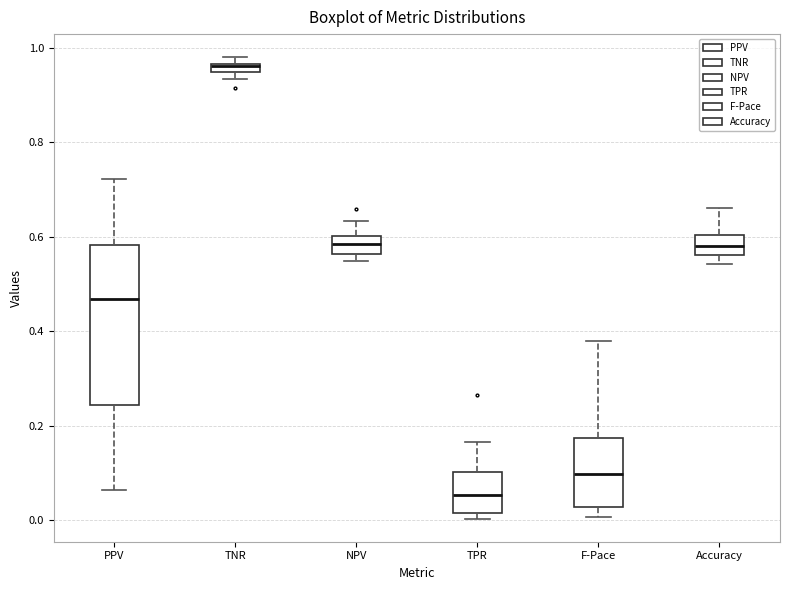

Where is the lower edge of the box for Accuracy on the y-axis? The values are not printed on the chart, so give them approximately, as read against the axis.

0.56